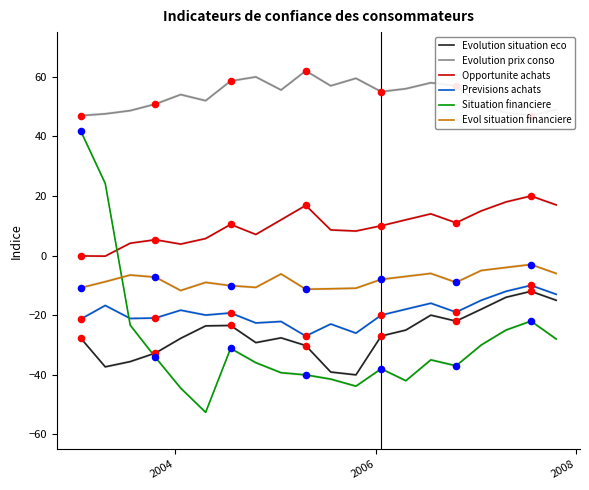

Which series has the widest spread of Y values?

Situation financiere